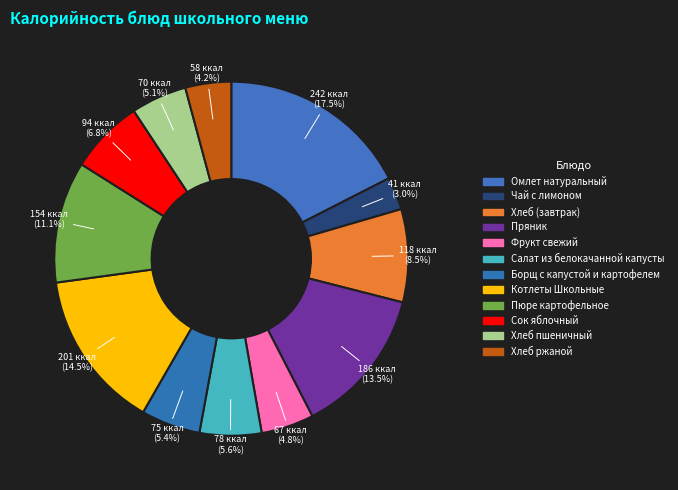

How many slices are in this pie chart?

12